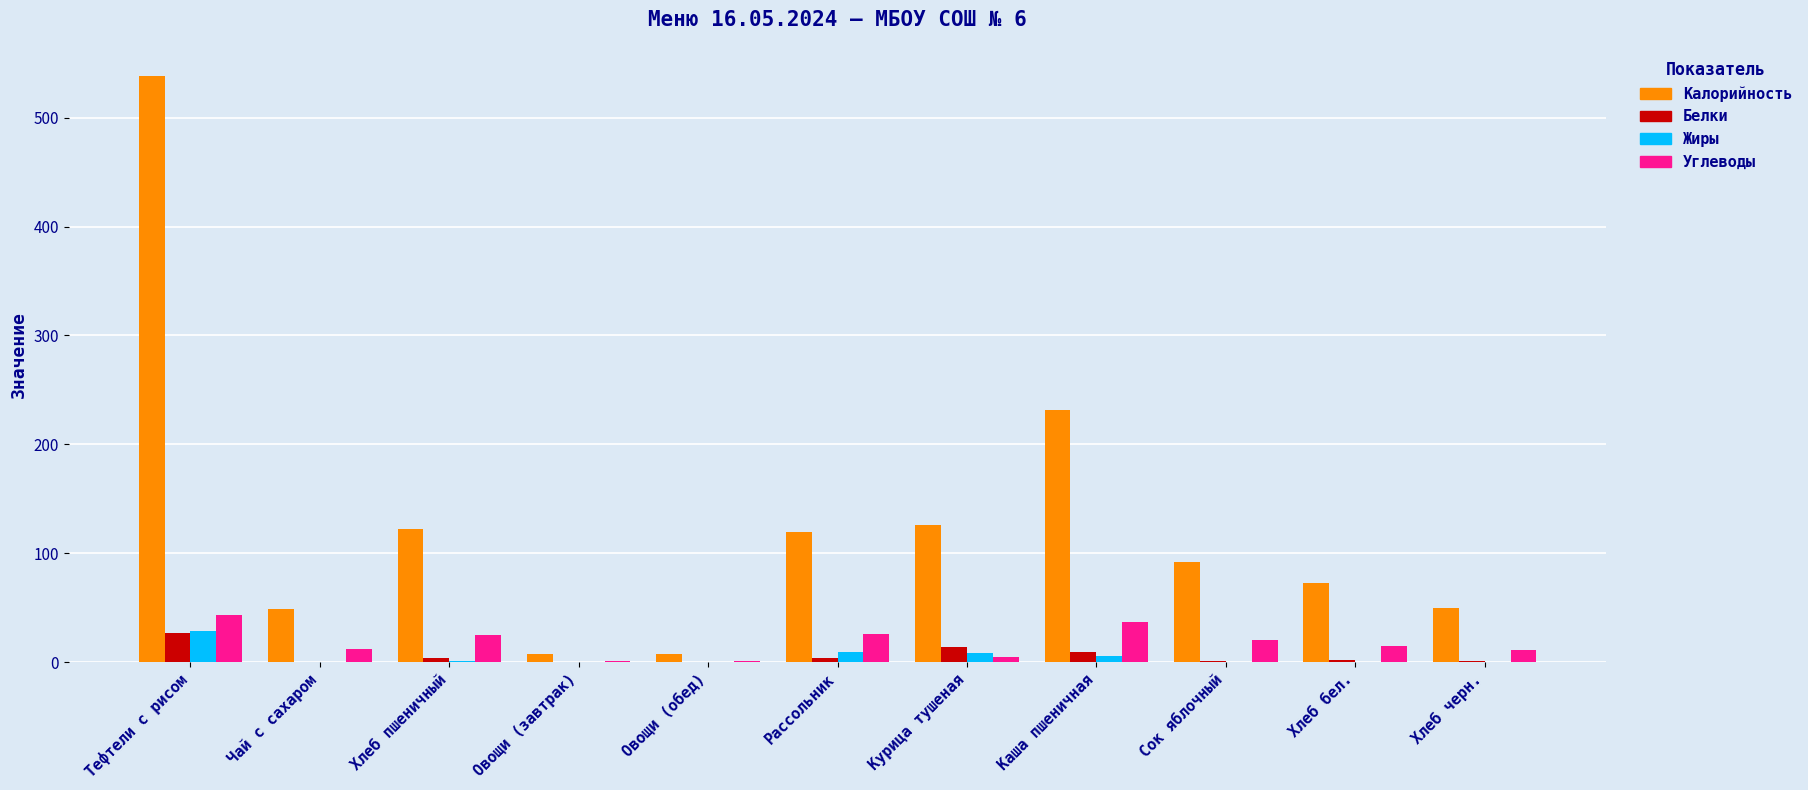

Between Хлеб пшеничный and Овощи (обед), which series saw the biggest shift?

Калорийность